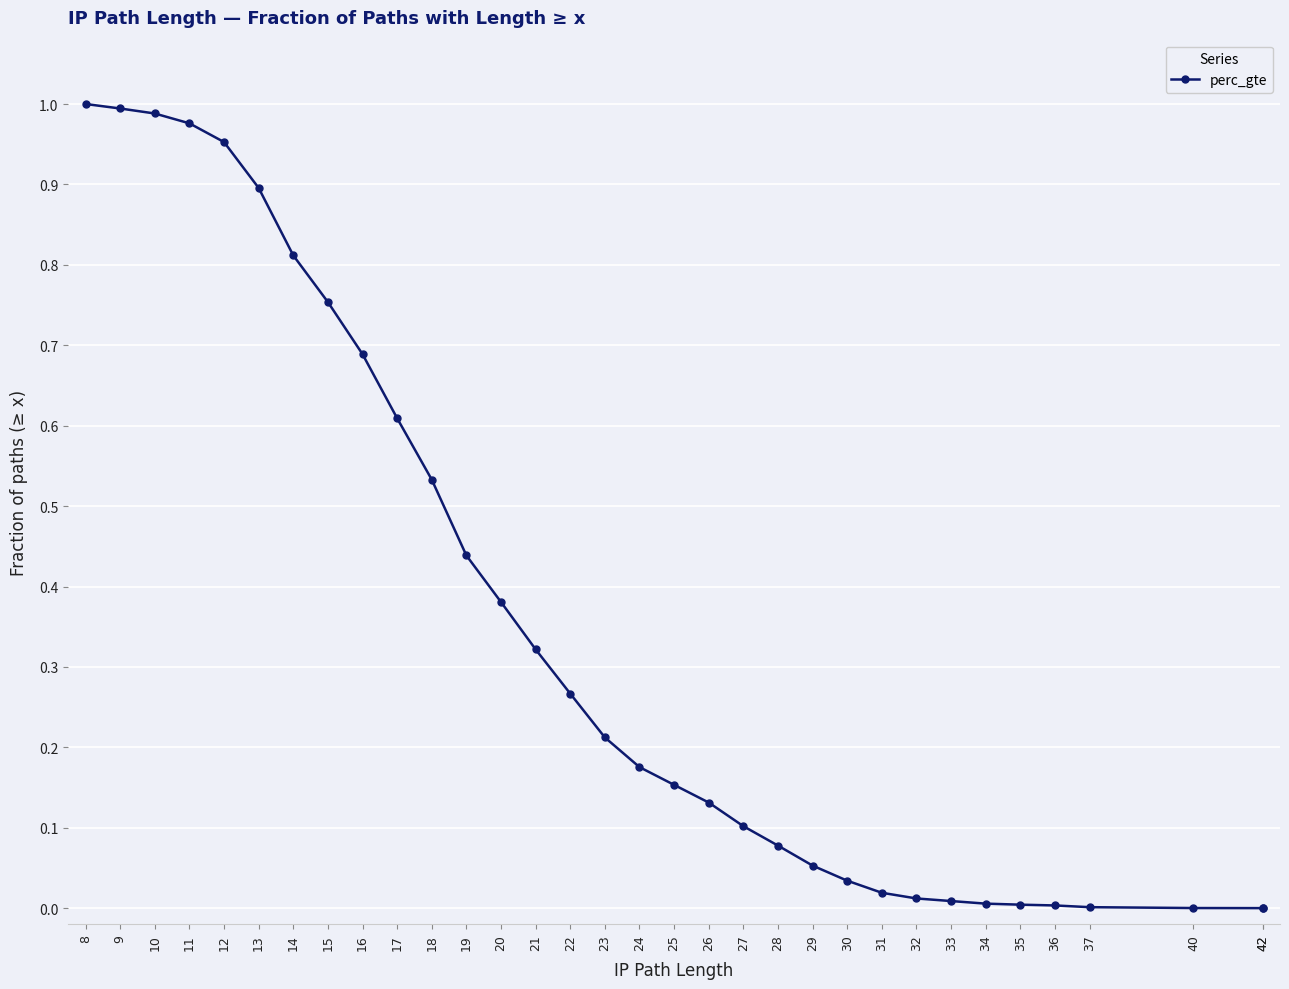

The chart shows a value of 0.0 at 37. True or false?

True